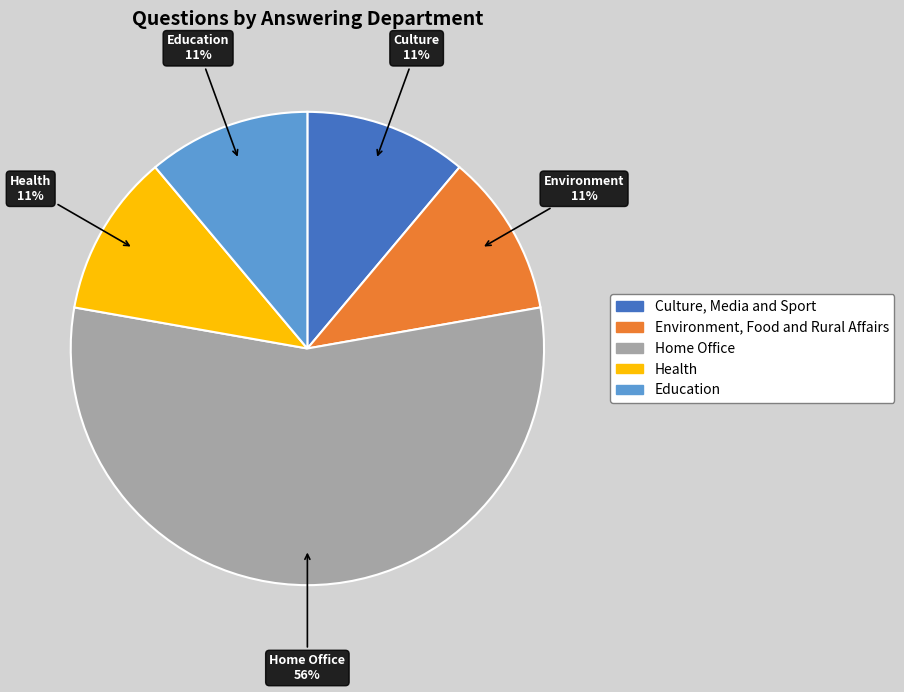

To the nearest percent, what portion does Culture, Media and Sport represent?

11%